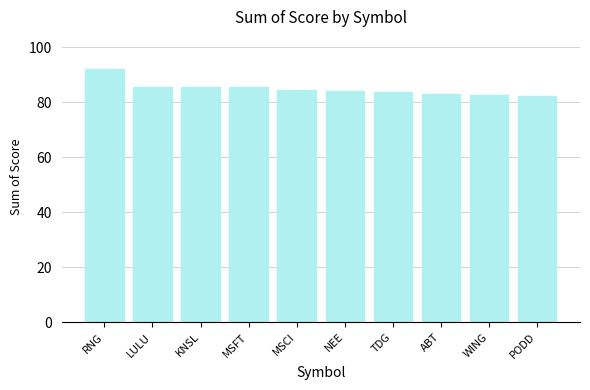

What is the difference between the values at NEE and ABT?

1.2